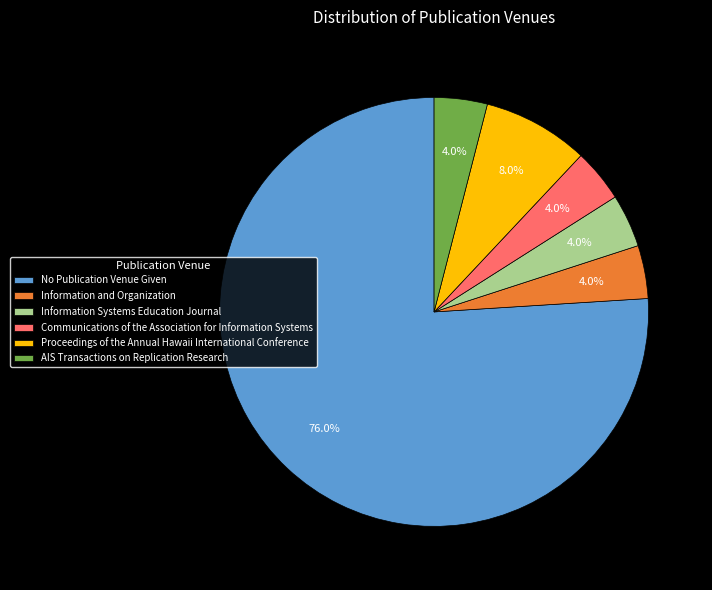

Count the number of slices in the pie.

6